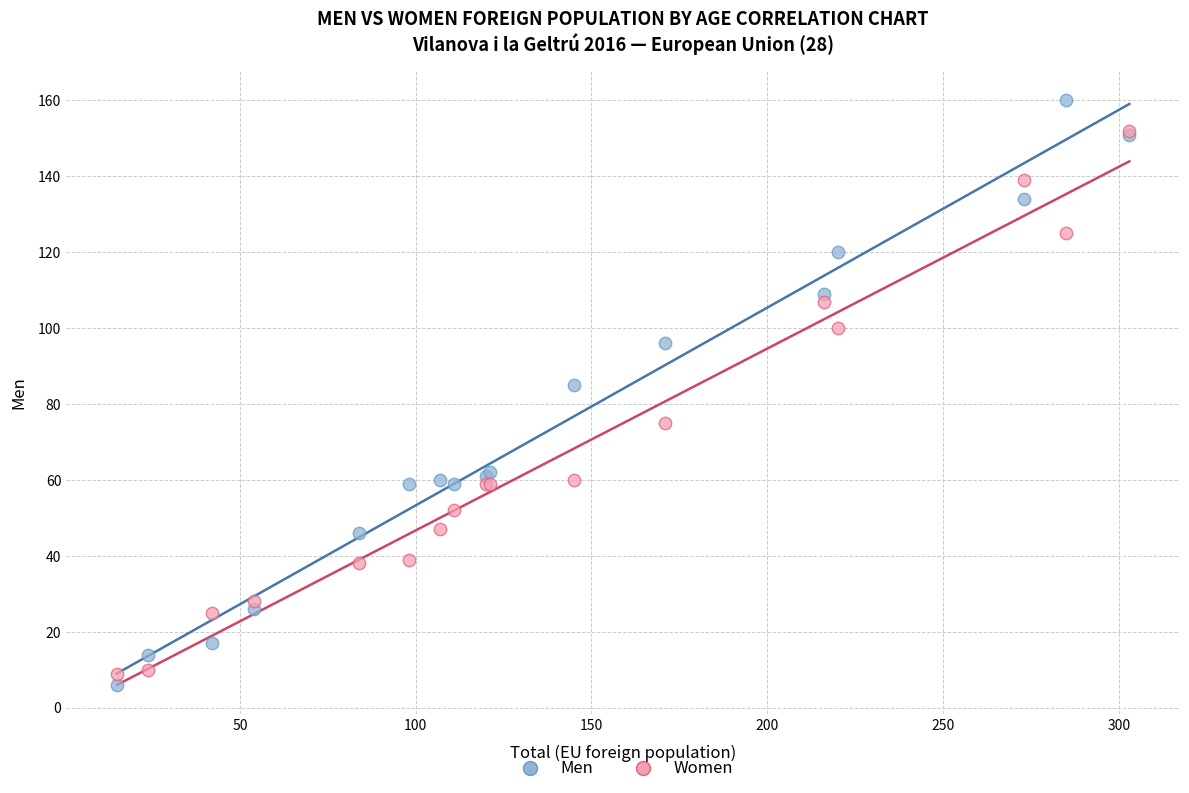

Across all series, what Y value is closest to 83?

85